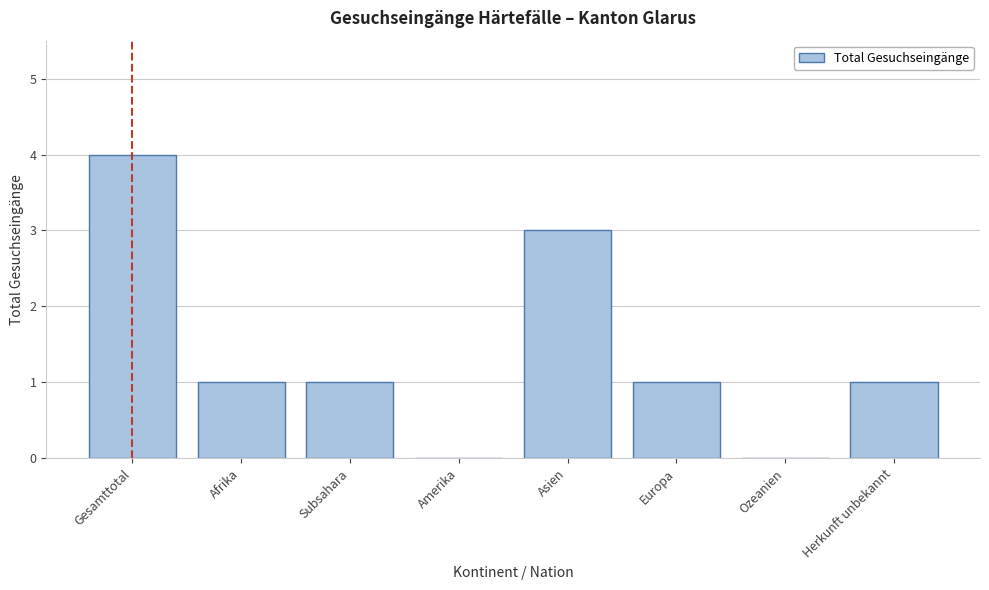

Reading left to right, list all the values displayed in this chart.

Gesamttotal=4	Afrika=1	Subsahara=1	Amerika=0	Asien=3	Europa=1	Ozeanien=0	Herkunft unbekannt=1